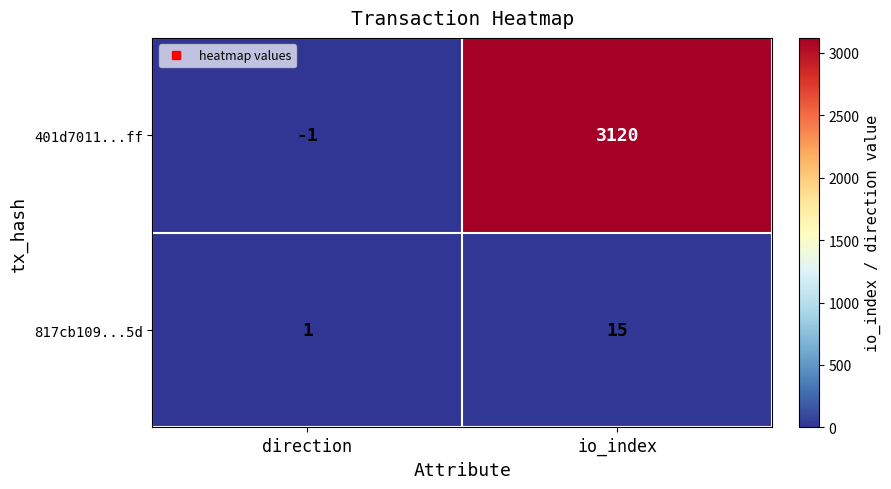

What is the maximum value shown in the chart?

3120